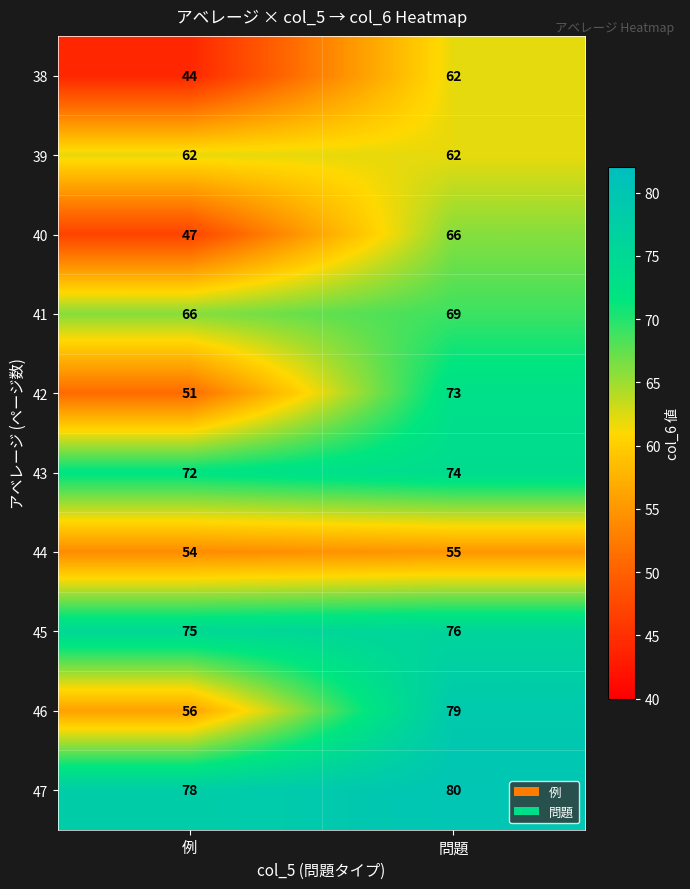

Reading right to left, what are all the values shown in this chart?

38: 問題=62	例=44
39: 問題=62	例=62
40: 問題=66	例=47
41: 問題=69	例=66
42: 問題=73	例=51
43: 問題=74	例=72
44: 問題=55	例=54
45: 問題=76	例=75
46: 問題=79	例=56
47: 問題=80	例=78